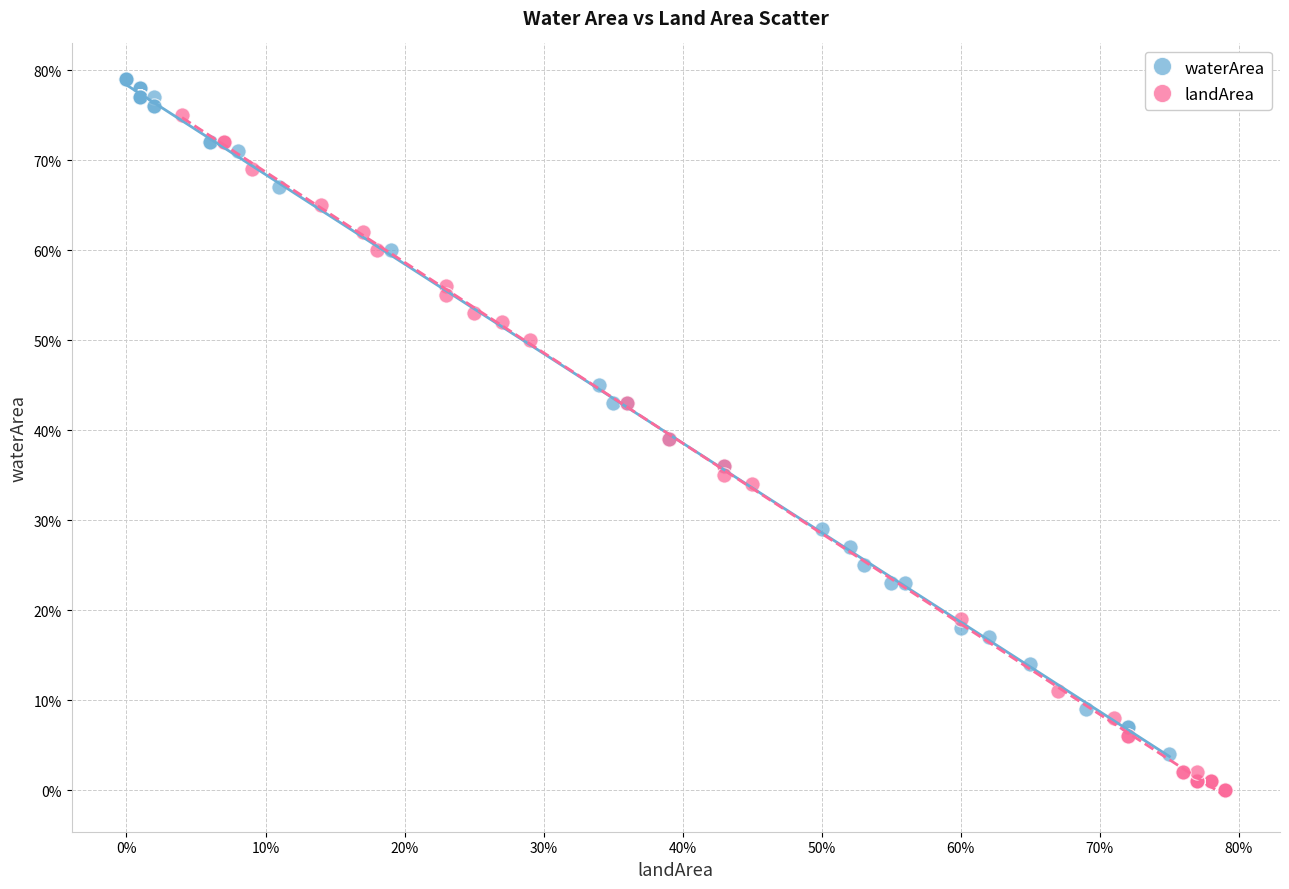

Which series contains the highest Y value?

waterArea